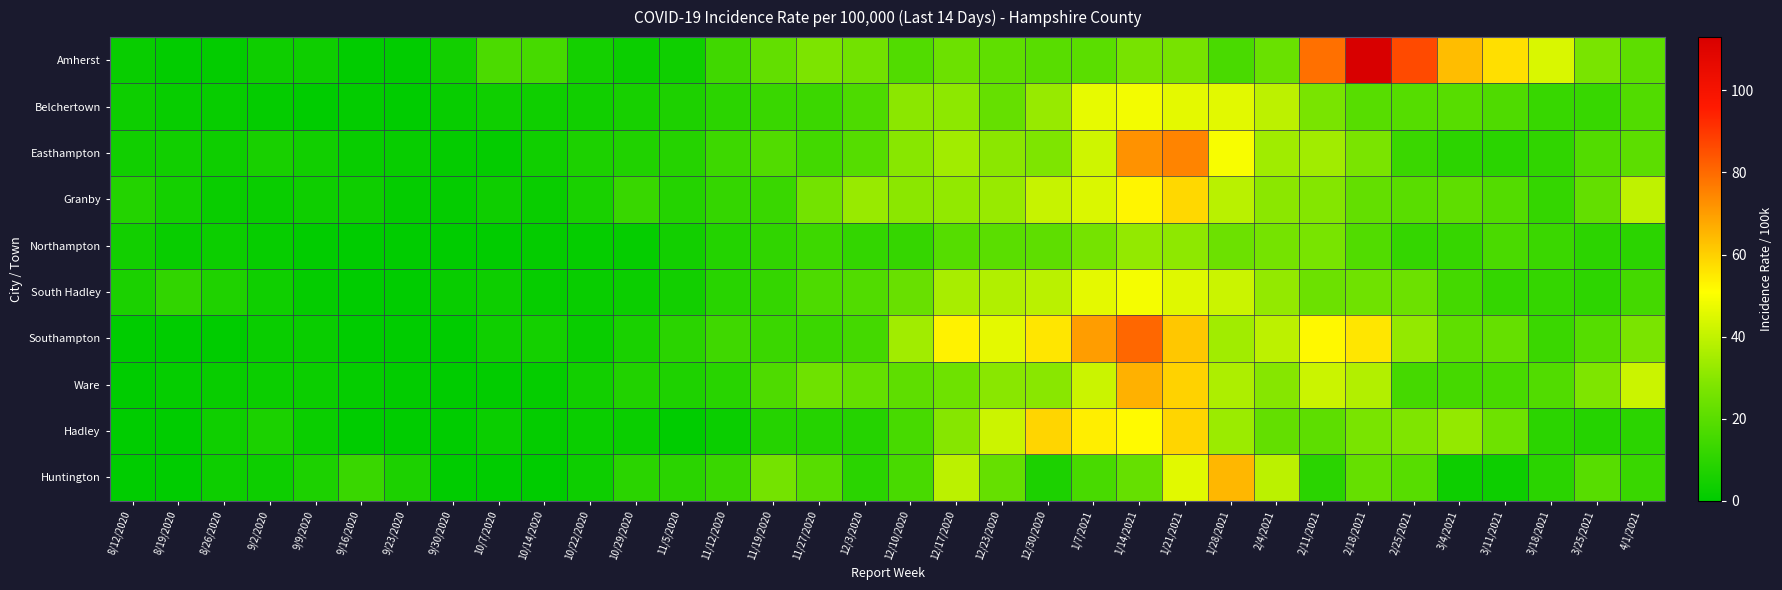

Which label corresponds to the smallest value in the chart?

9/23/2020